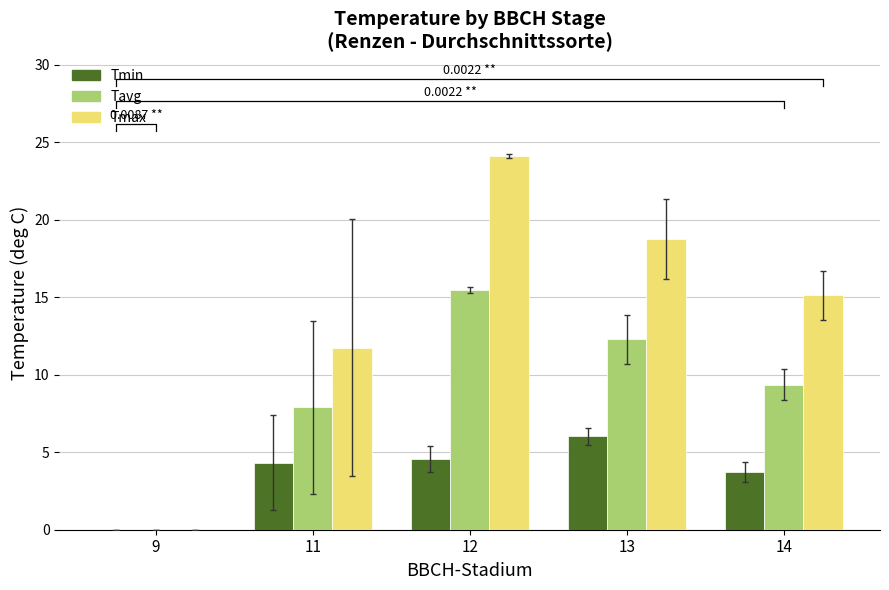

Between 9 and 14, which series saw the biggest shift?

Tmax